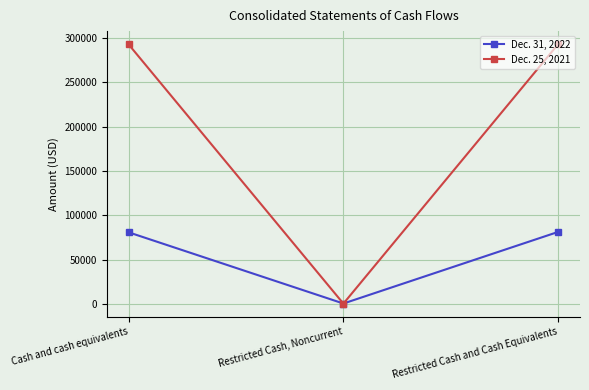

How many data points does each series have?

3